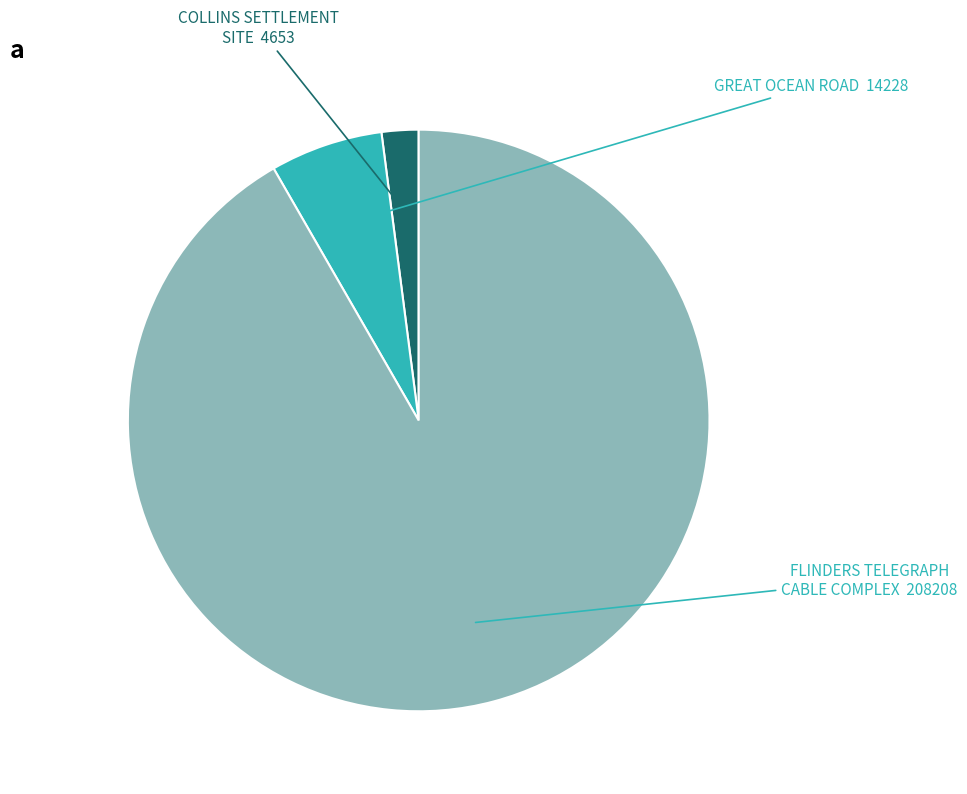

Does any single category account for the majority?

Yes